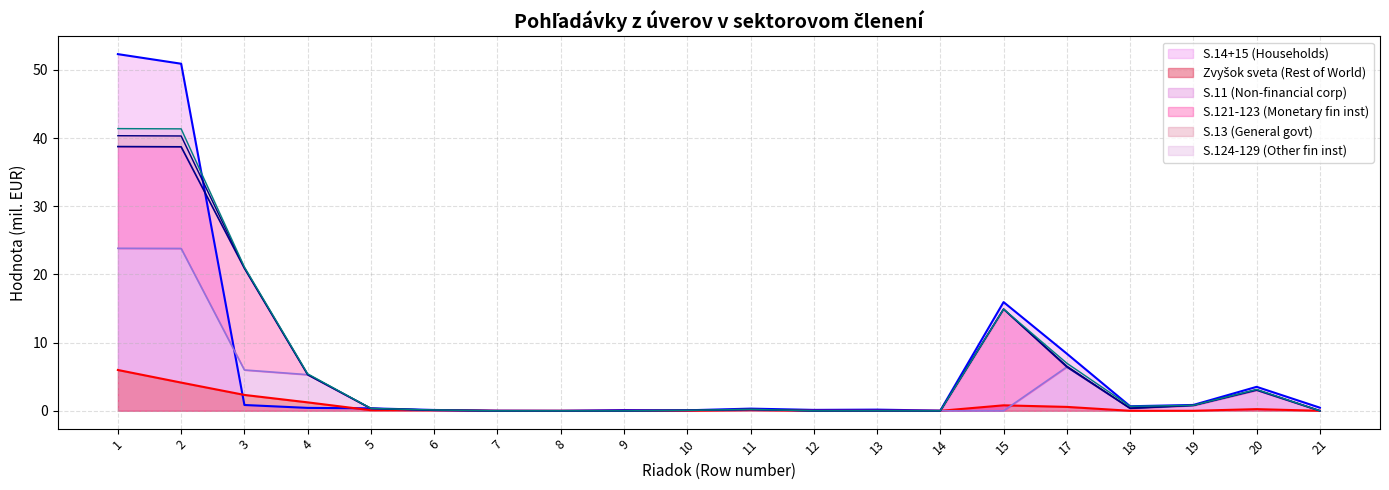

Is it true that Zvyšok sveta (Rest of World) equals 0.3 at 15?

False